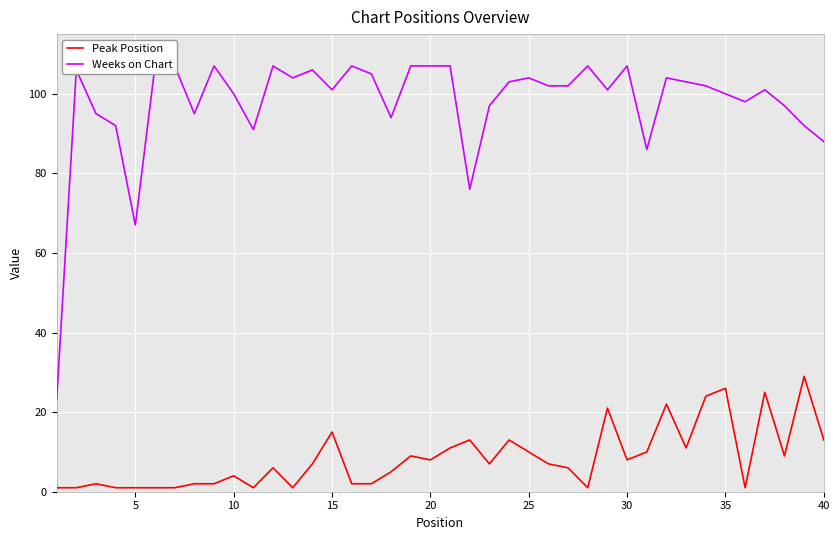

What is the sum of all Peak Position values?

339